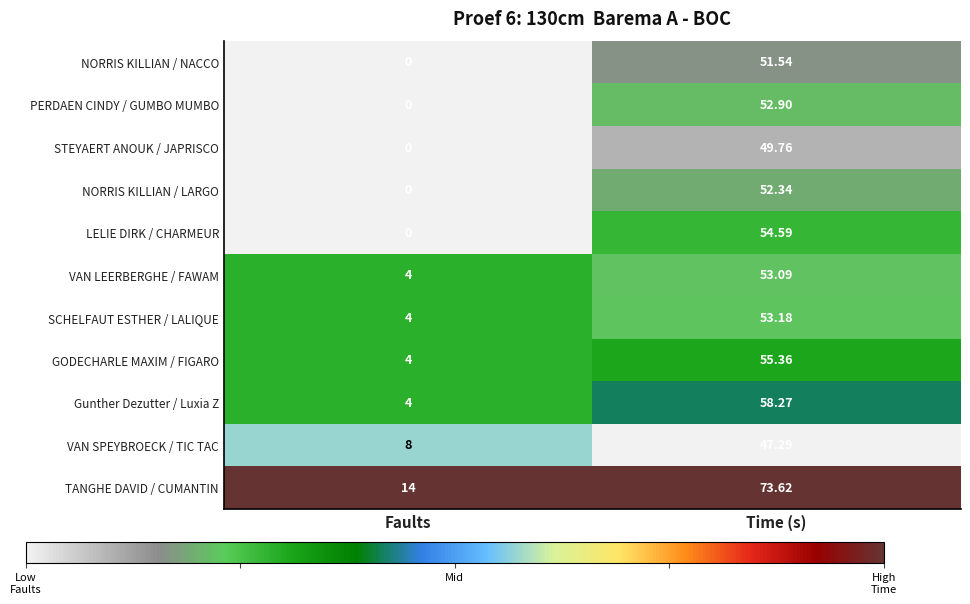

At how many categories does at least one series exceed 0?

2